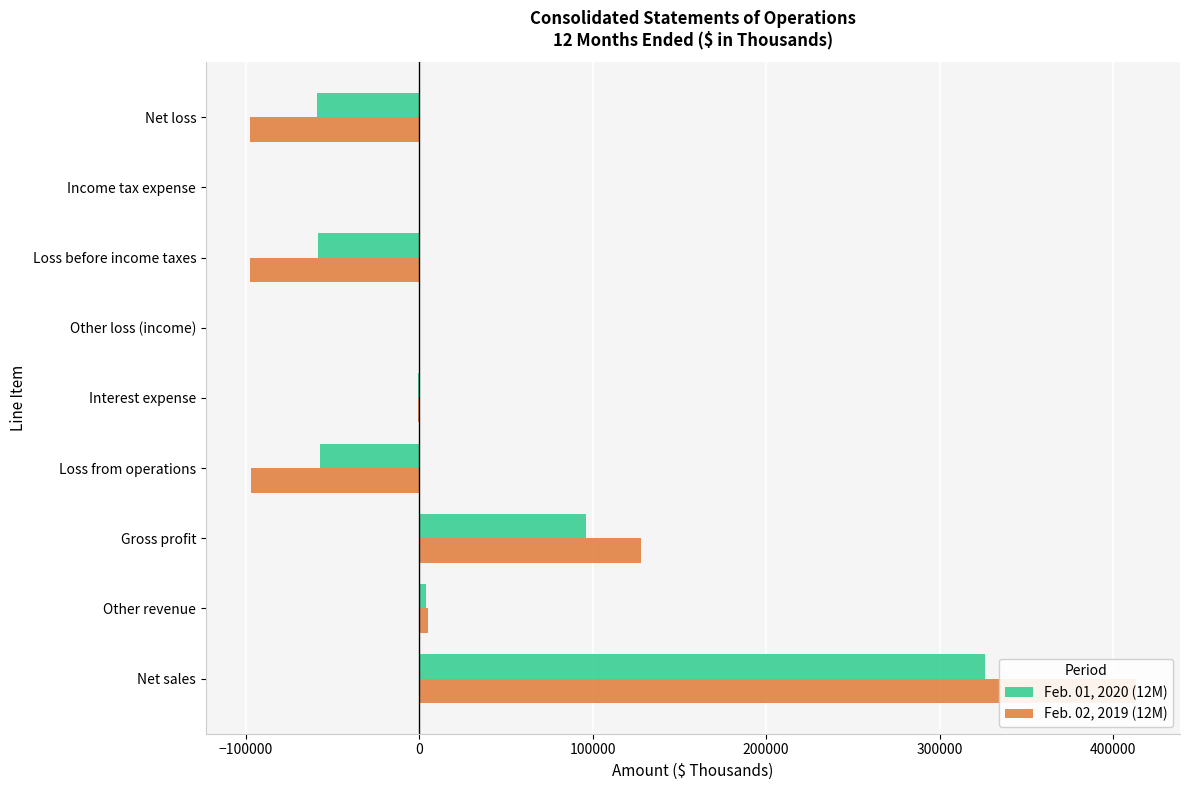

How many bars are there in each group?

2